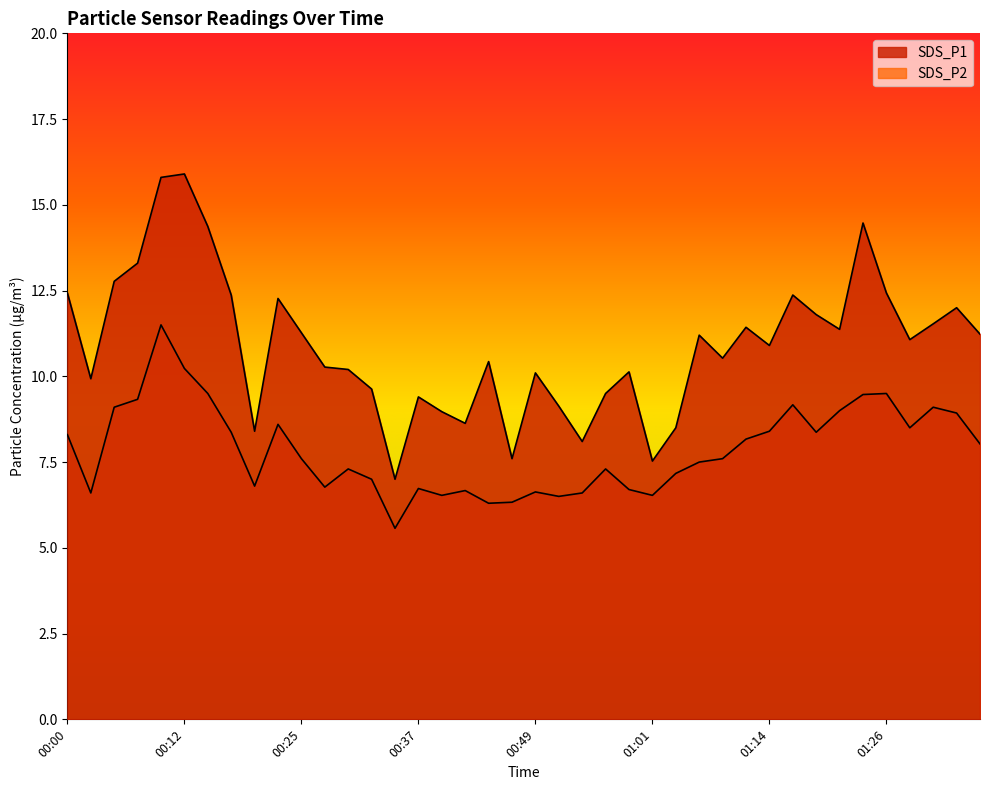

Is it true that SDS_P1 equals 10.9 at 01:14?

True